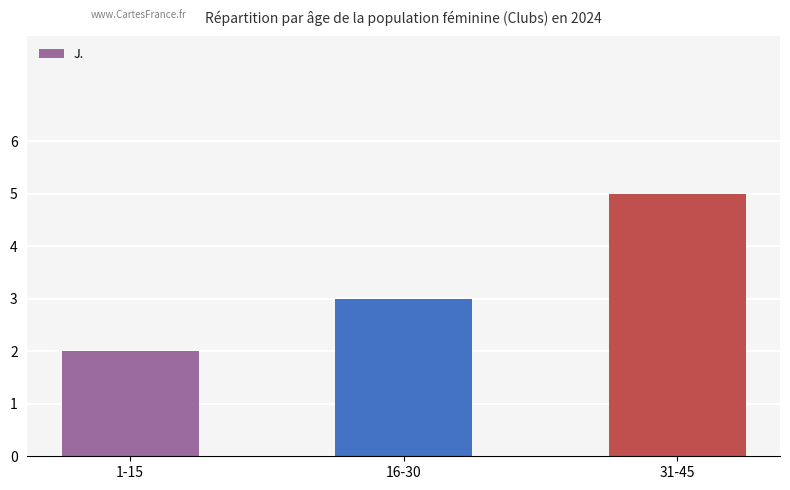

Read the value at 31-45.

5